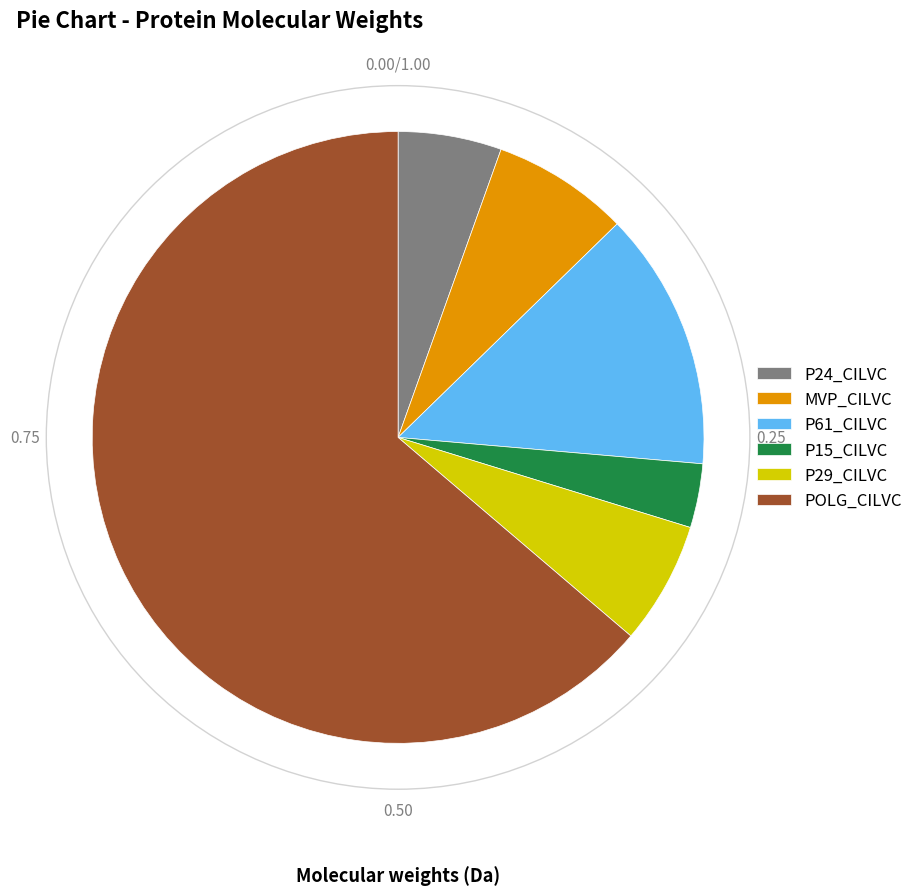

Approximately how many times larger is the value at MVP_CILVC compared to P24_CILVC?

1.3